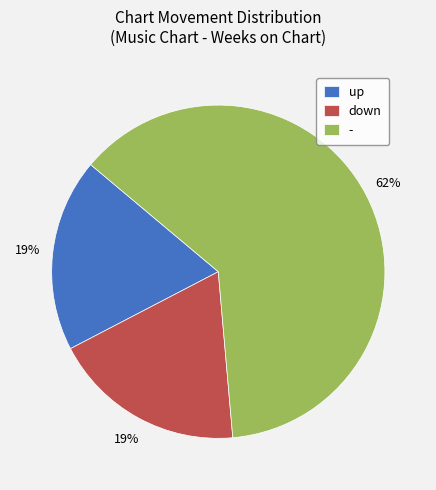

Between - and up, which is larger?

-